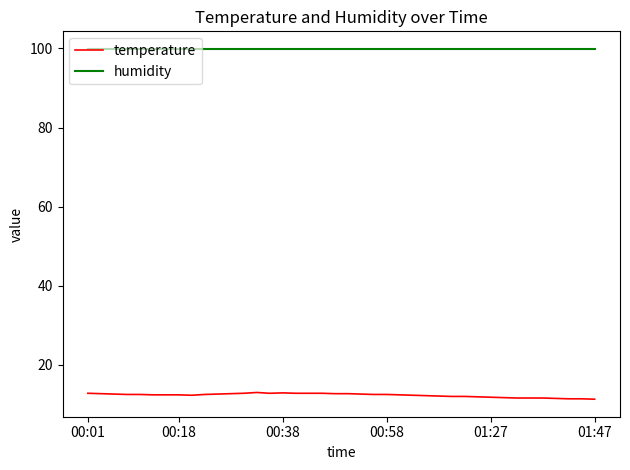

Which series has the largest total across all categories?

humidity